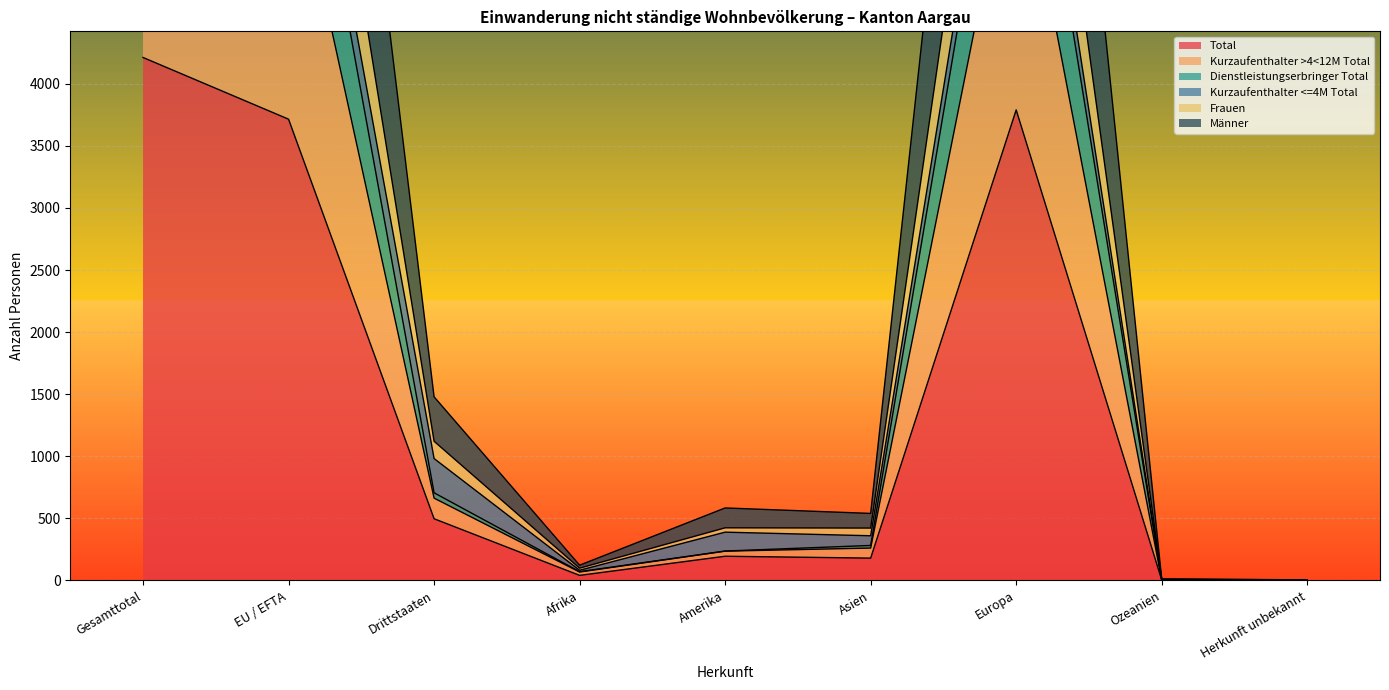

True or false: Total has a value of 3715 at EU / EFTA.

True